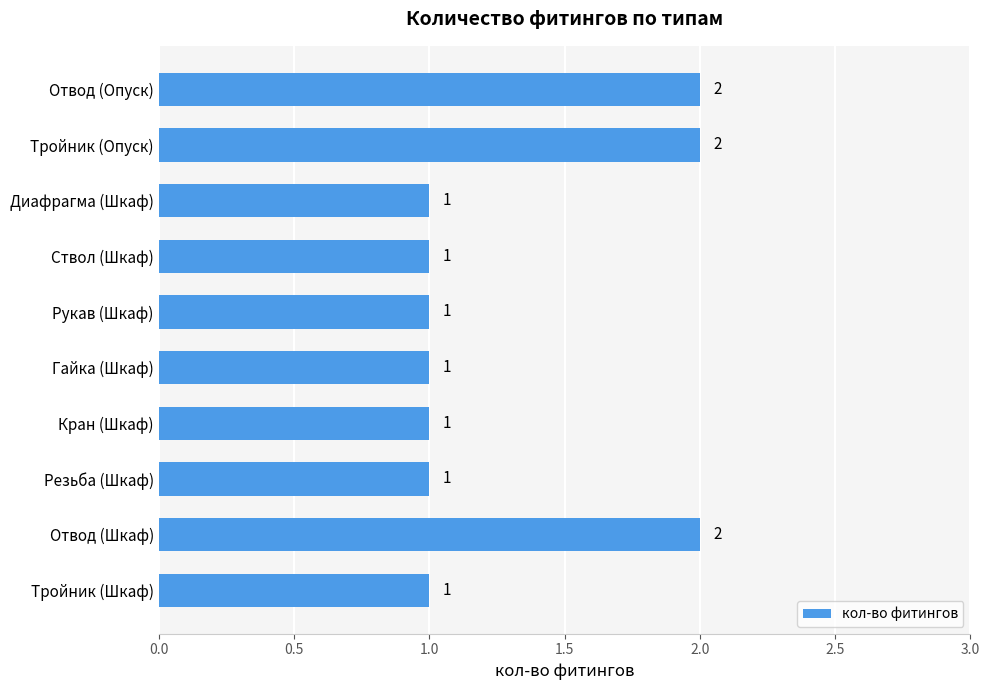

The chart shows a value of 2 at Отвод (Шкаф). True or false?

True